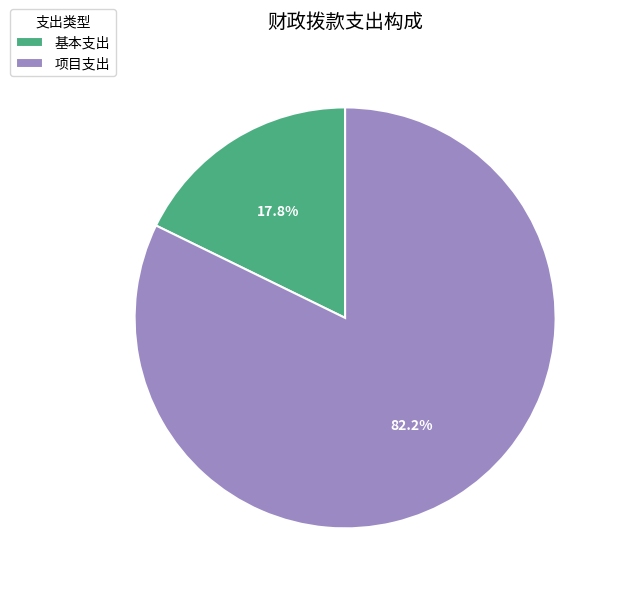

Is 项目支出 the majority of the pie?

Yes